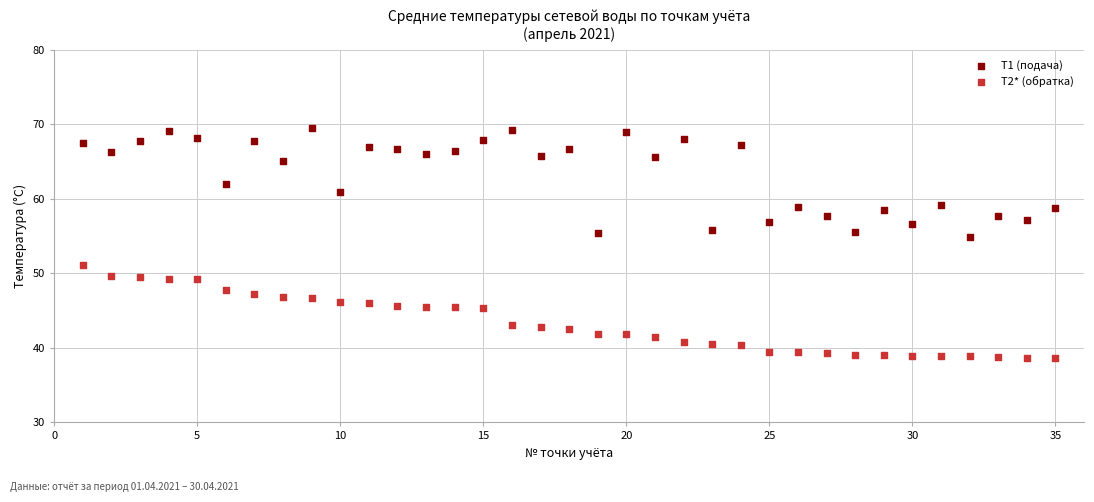

Across all series, what Y value is closest to 54?

54.9